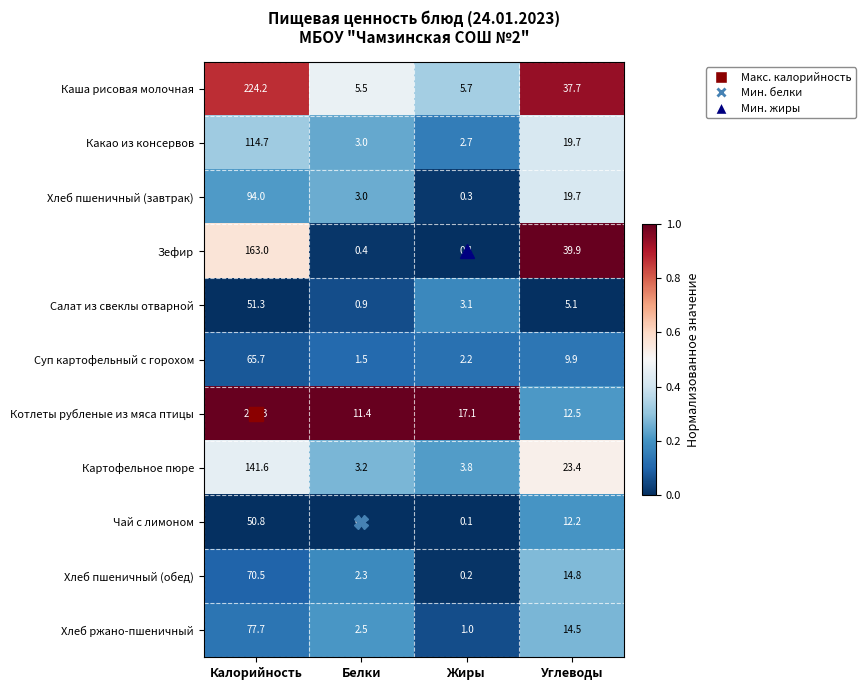

List the series in order of their peak value, highest first.

Котлеты рубленые из мяса птицы, Каша рисовая молочная, Зефир, Картофельное пюре, Какао из консервов, Хлеб пшеничный (завтрак), Хлеб ржано-пшеничный, Хлеб пшеничный (обед), Суп картофельный с горохом, Салат из свеклы отварной, Чай с лимоном